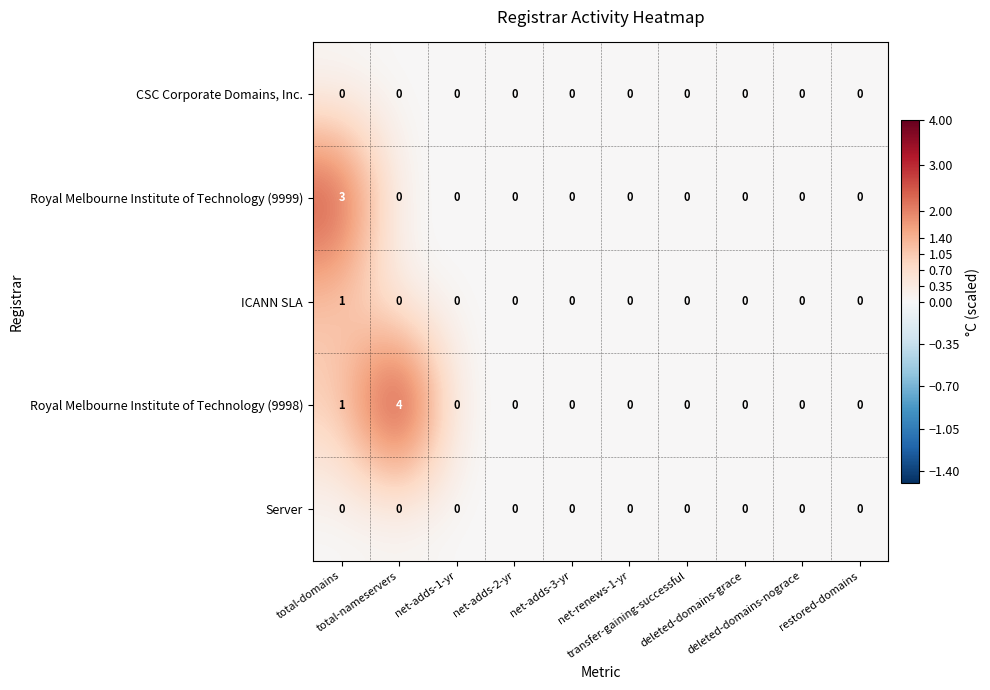

What is the maximum value shown in the chart?

4